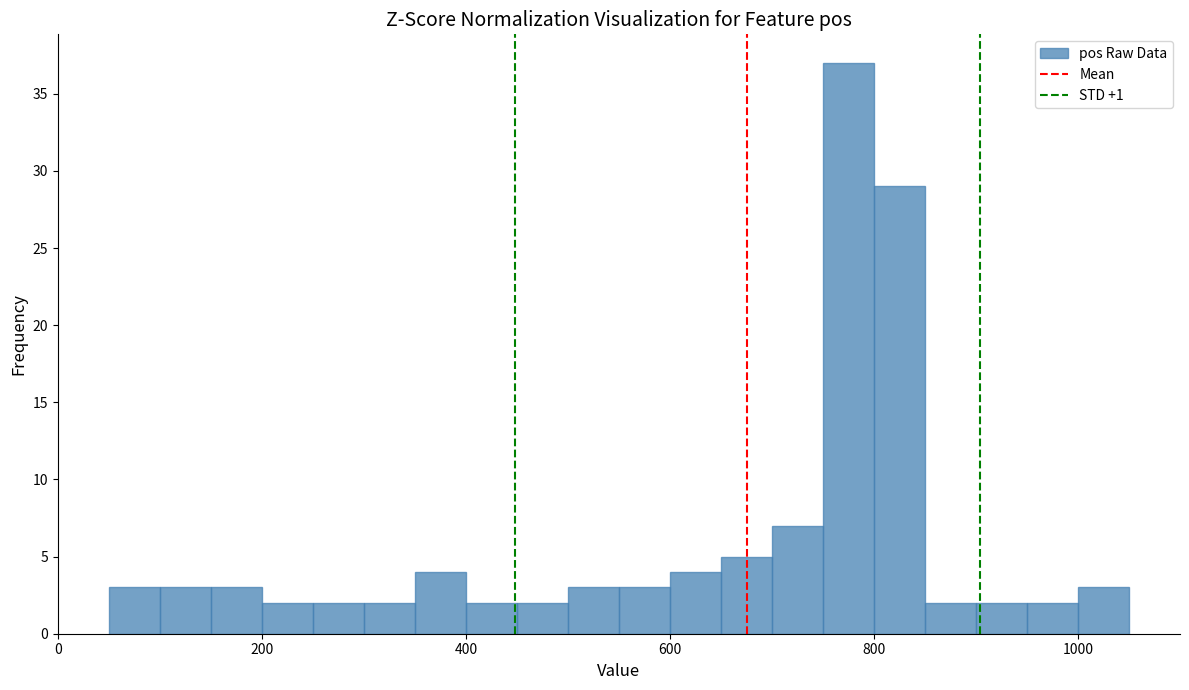

Around what value on the x-axis is the tallest bar? Give the approximate position of its centre, as read against the axis.

780